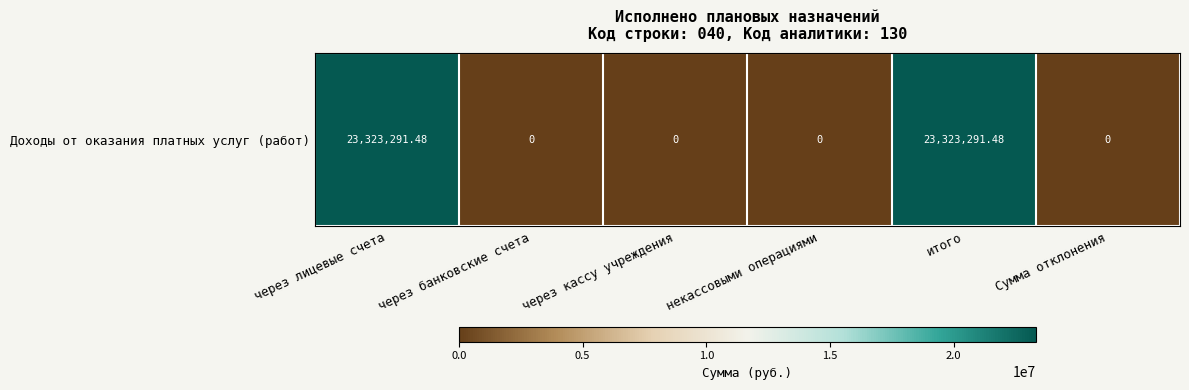

Count the number of data series in this chart.

1